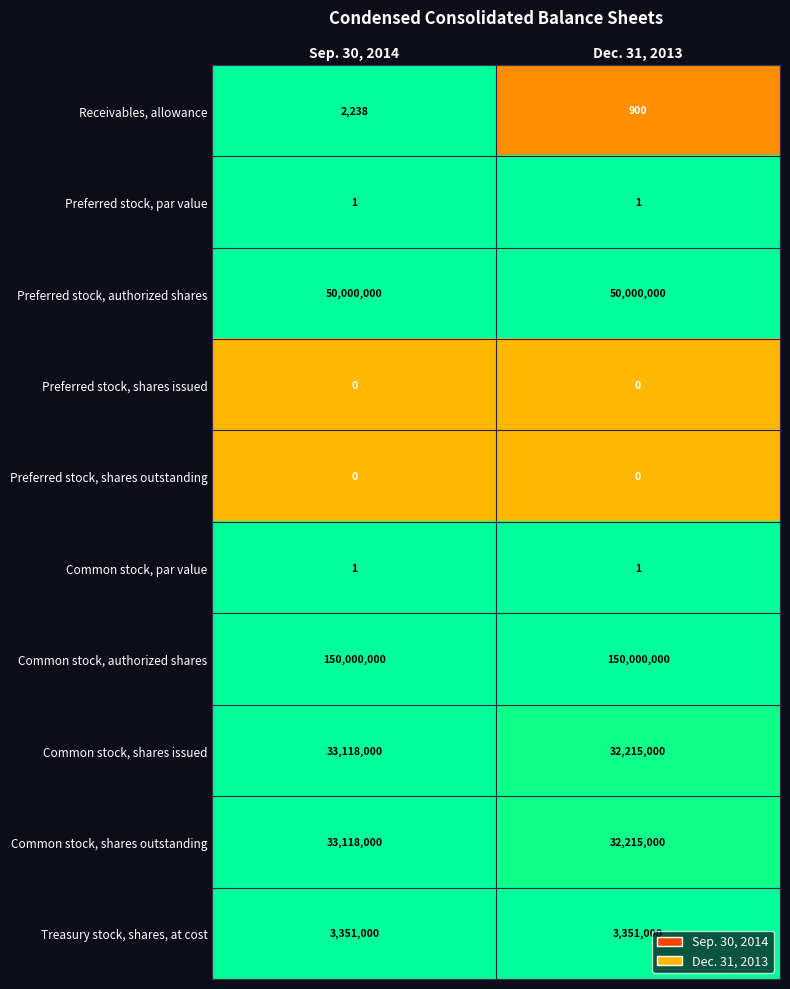

Is it true that Preferred stock, shares issued equals 0 at Dec. 31, 2013?

True